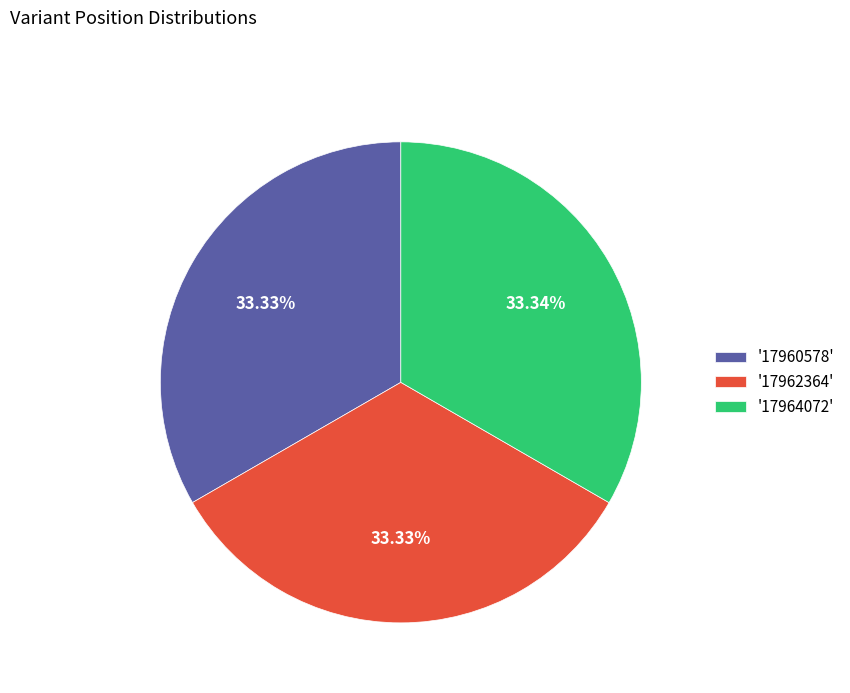

Combined, do '17962364' and '17960578' account for over 50%?

Yes